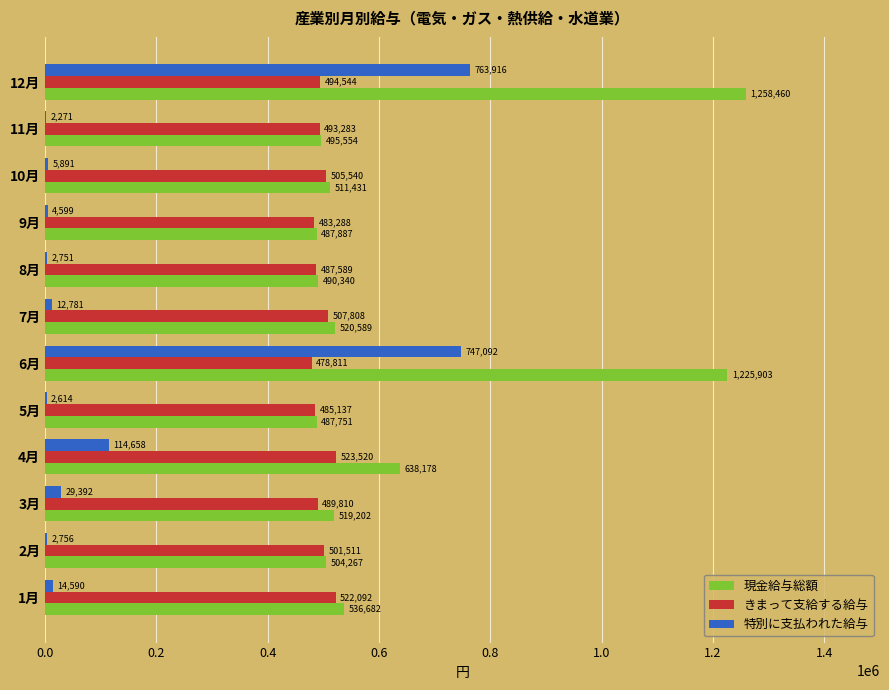

What is the highest value of the 特別に支払われた給与 series?

763916